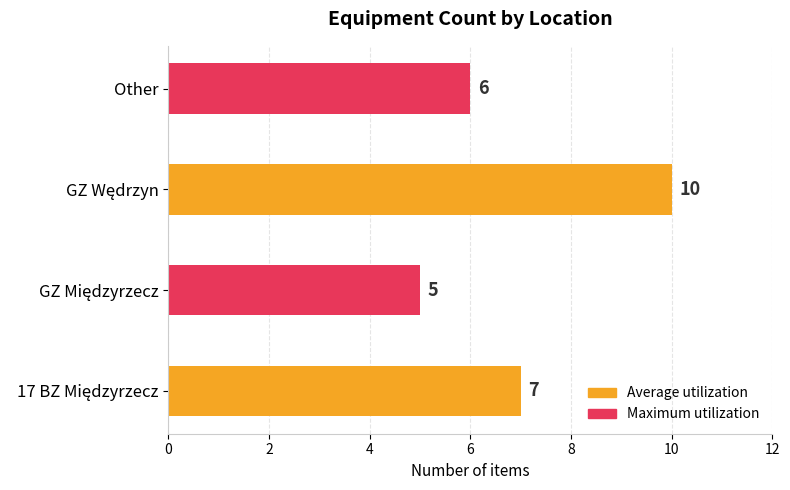

What is the minimum value shown in the chart?

5